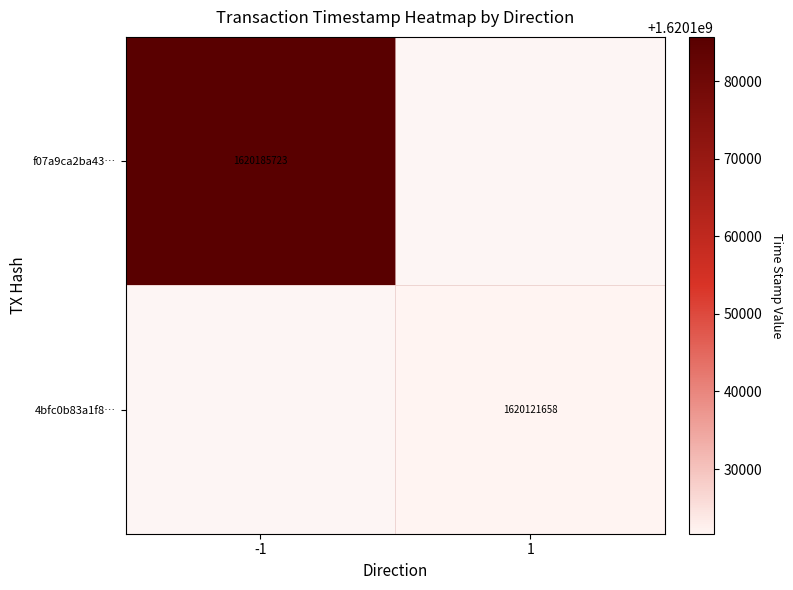

The value of 4bfc0b83a1f8… at 1 is 1620121658. True or false?

True